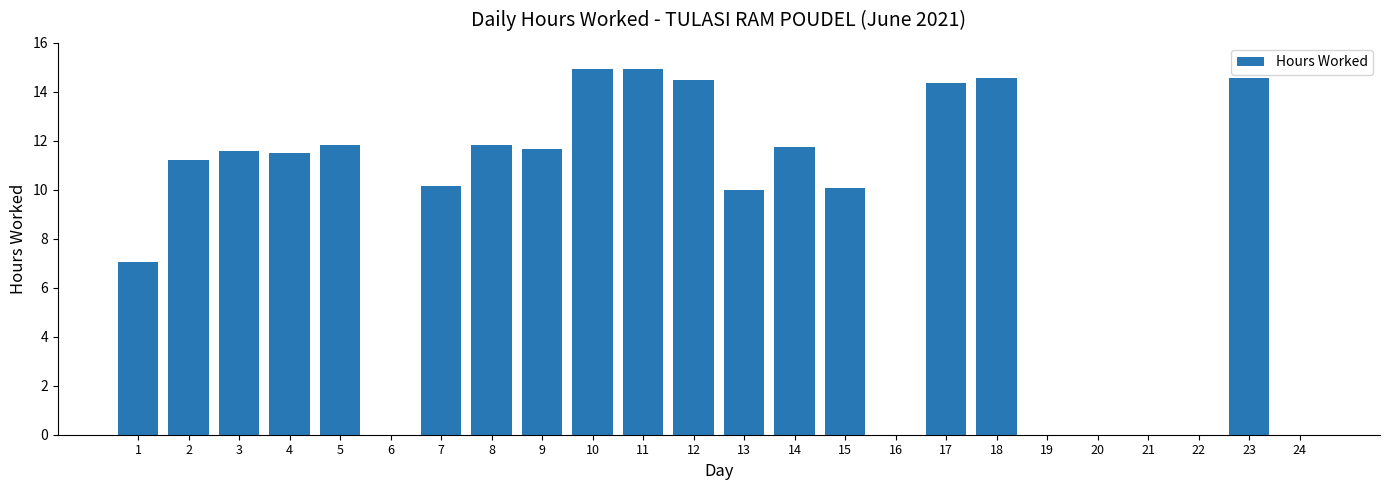

The chart shows a value of -9.7 at 24. True or false?

False